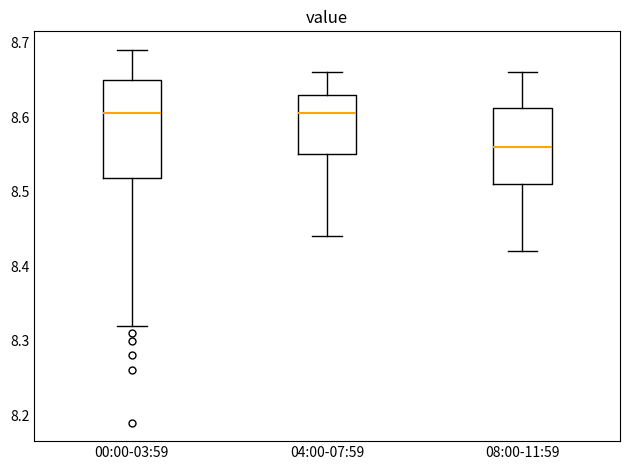

Comparing the boxes themselves (not the whiskers), which one is the tallest?

00:00-03:59